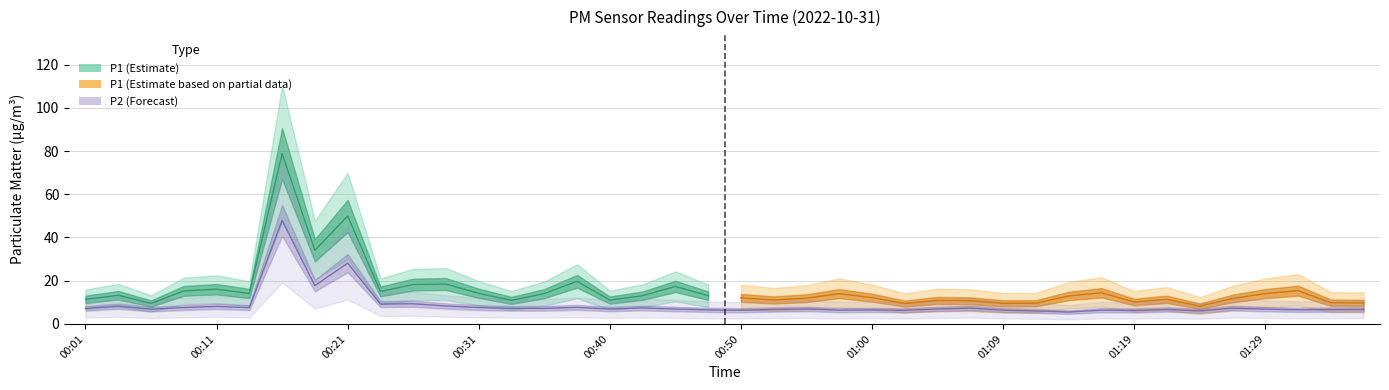

How many points are lower than both their immediate neighbors (excluding endpoints)?

12